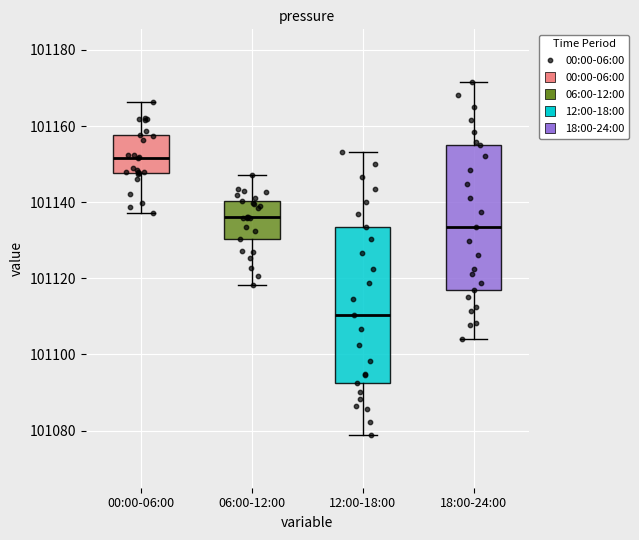

Which box has the highest median line?

00:00-06:00